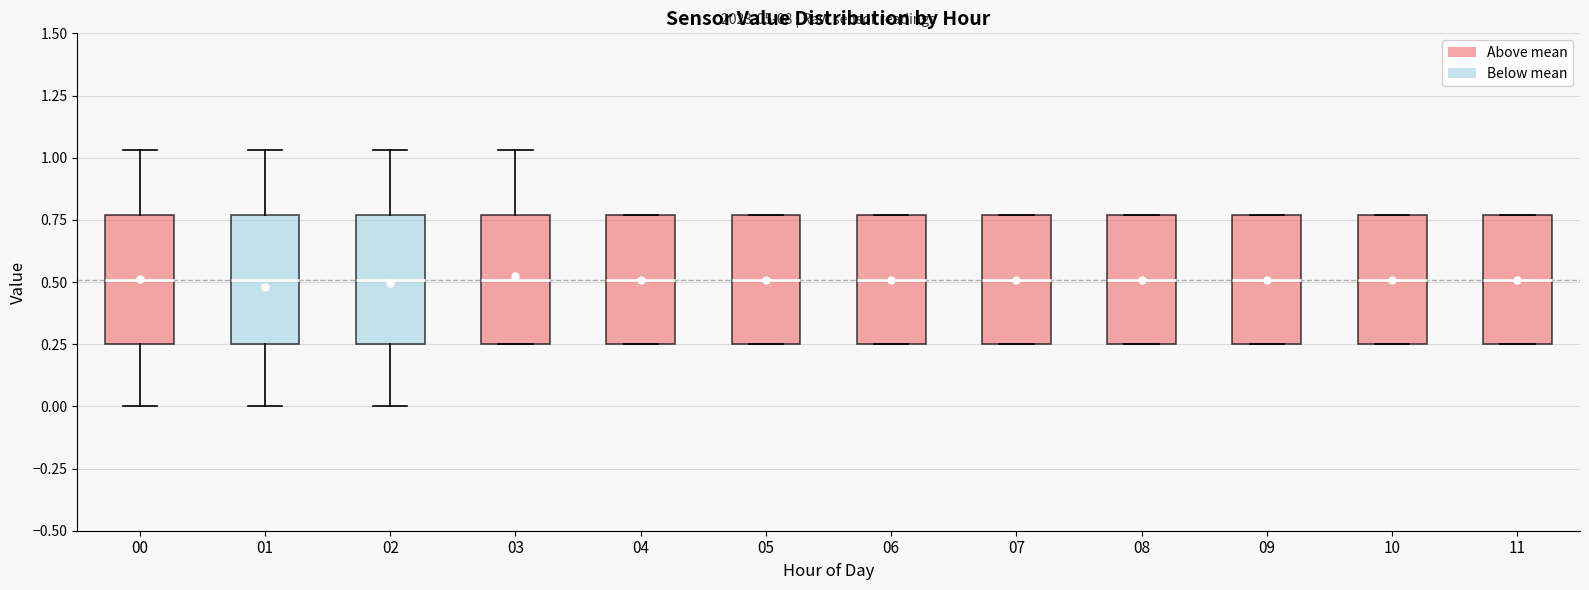

Reading left to right, transcribe this box plot: for each box, give where its median line is, the range the box spans, and where its two whiskers end, as read against the y-axis. The values are not printed on the chart, so give them approximately, as read against the axis.

00: median 0.50, box 0.25 to 0.75, whiskers 0.00 to 1.05
01: median 0.50, box 0.25 to 0.75, whiskers 0.00 to 1.05
02: median 0.50, box 0.25 to 0.75, whiskers 0.00 to 1.05
03: median 0.50, box 0.25 to 0.75, whiskers 0.25 to 1.05
04: median 0.50, box 0.25 to 0.75, whiskers 0.25 to 0.75
05: median 0.50, box 0.25 to 0.75, whiskers 0.25 to 0.75
06: median 0.50, box 0.25 to 0.75, whiskers 0.25 to 0.75
07: median 0.50, box 0.25 to 0.75, whiskers 0.25 to 0.75
08: median 0.50, box 0.25 to 0.75, whiskers 0.25 to 0.75
09: median 0.50, box 0.25 to 0.75, whiskers 0.25 to 0.75
10: median 0.50, box 0.25 to 0.75, whiskers 0.25 to 0.75
11: median 0.50, box 0.25 to 0.75, whiskers 0.25 to 0.75